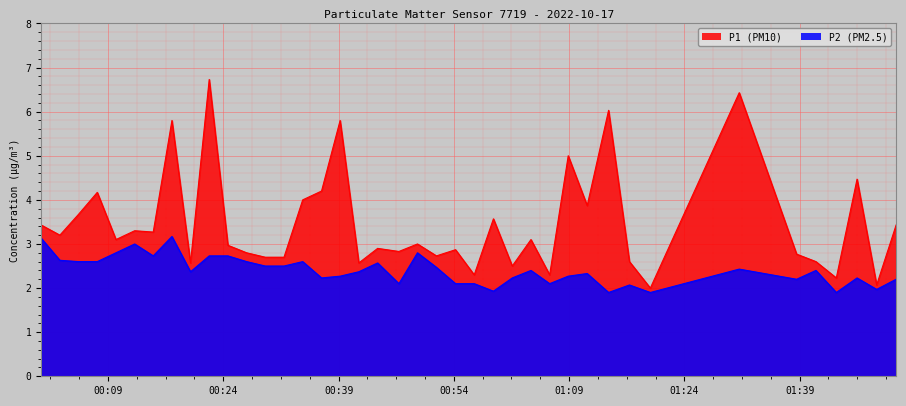

What is the smallest value displayed?

1.9